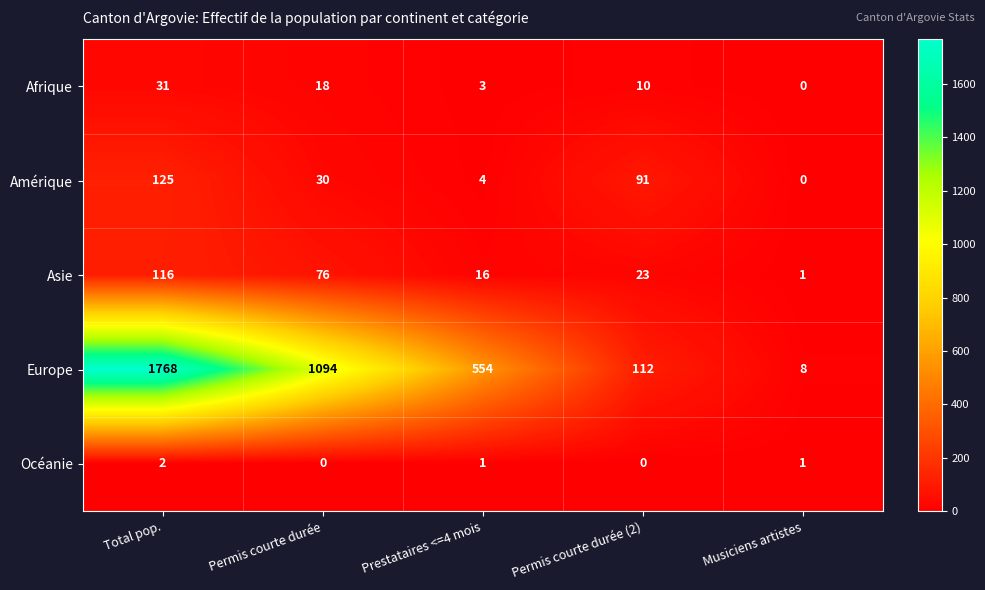

Which category has the highest value across all series?

Total pop.